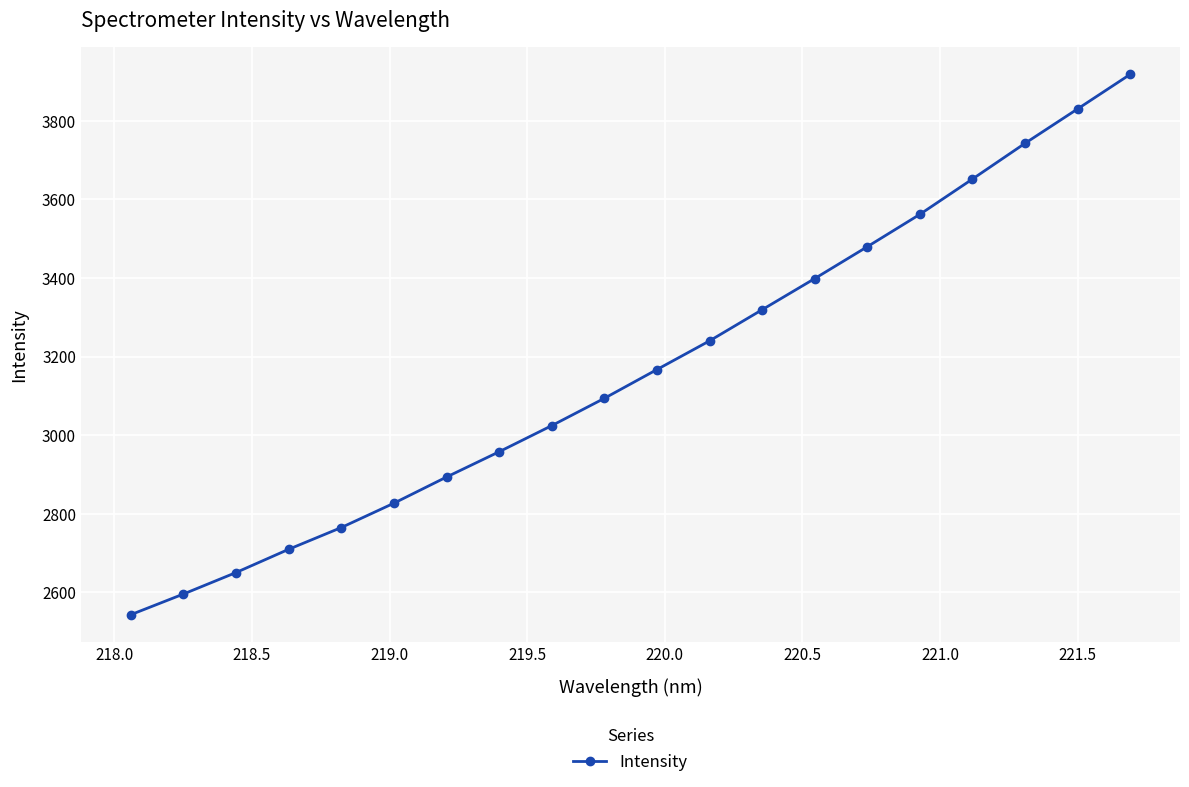

What is the difference between the maximum and minimum values?

1374.2